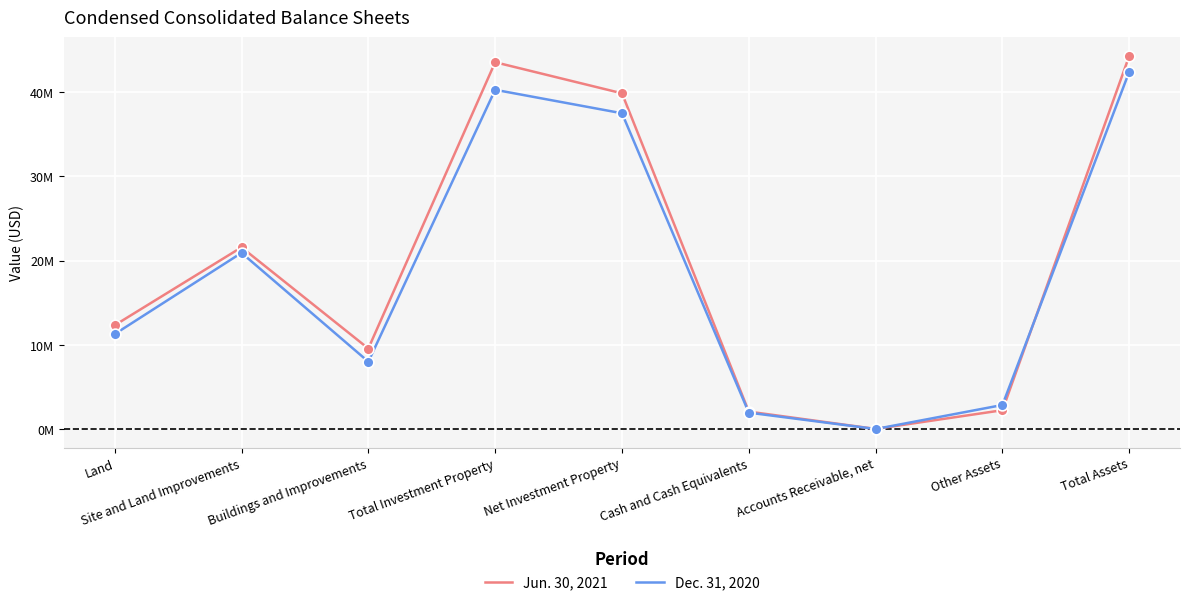

What are all the series names shown in the legend?

Jun. 30, 2021, Dec. 31, 2020